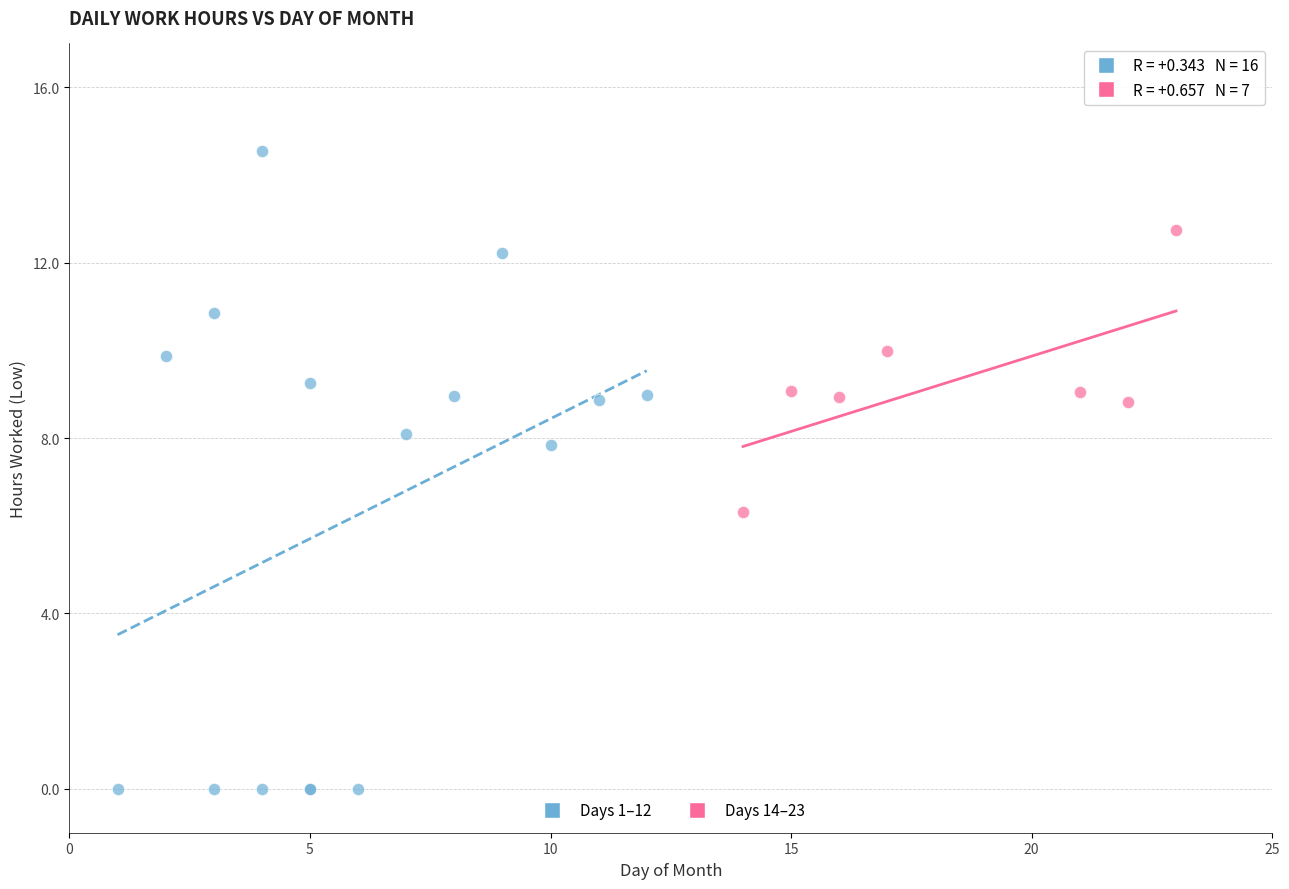

Which series has the widest spread of Y values?

Days 1–12